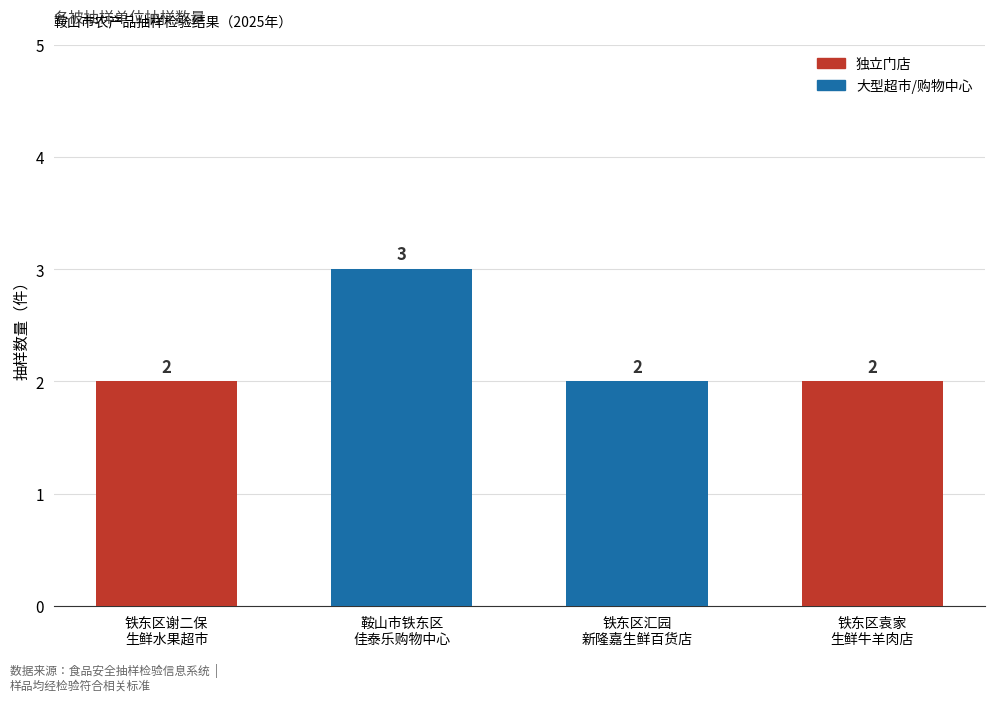

What is the sum of all values?

9